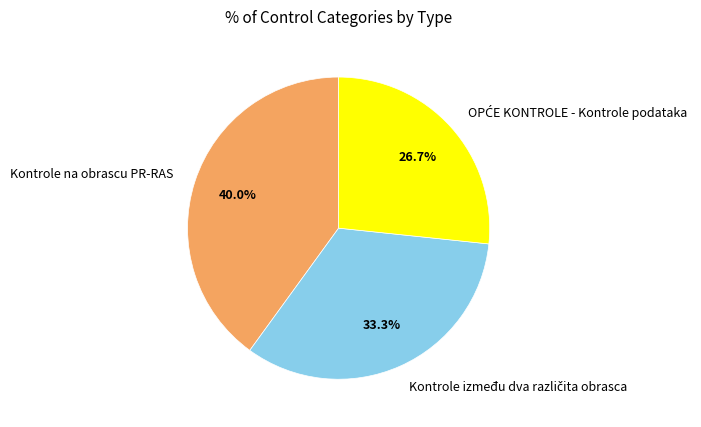

To the nearest percent, what is the difference between the largest and smallest slice percentages?

13%